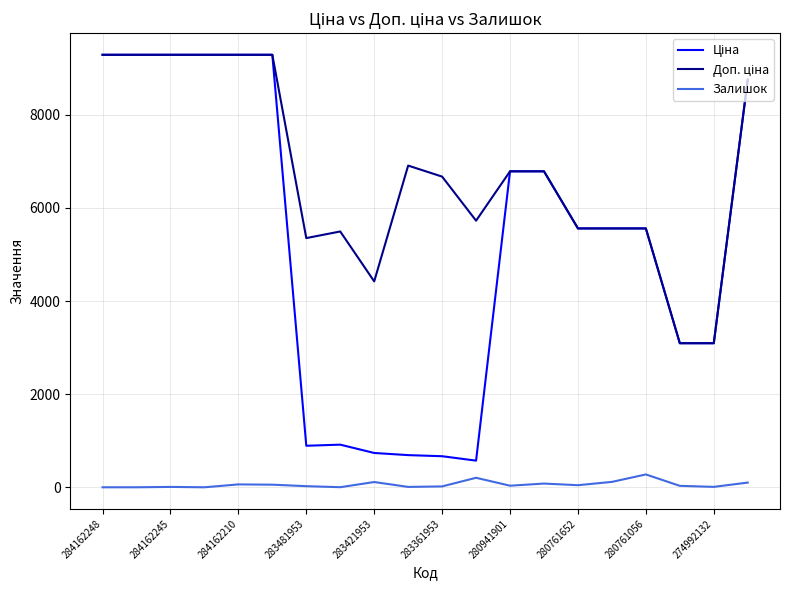

What is the difference between the maximum and minimum values in the Залишок series?

276.0